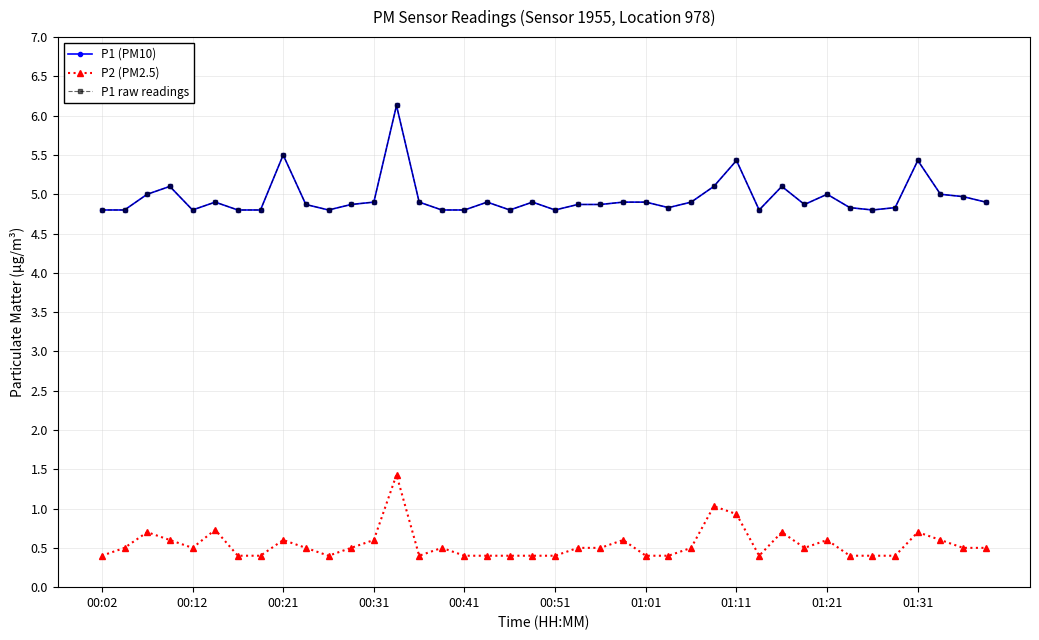

Reading left to right, extract all data points from this chart.

P1 (PM10): 4.8	4.8	5.0	5.1	4.8	4.9	4.8	4.8	5.5	4.9	4.8	4.9	4.9	6.1	4.9	4.8	4.8	4.9	4.8	4.9	4.8	4.9	4.9	4.9	4.9	4.8	4.9	5.1	5.4	4.8	5.1	4.9	5.0	4.8	4.8	4.8	5.4	5.0	5.0	4.9
P2 (PM2.5): 0.4	0.5	0.7	0.6	0.5	0.7	0.4	0.4	0.6	0.5	0.4	0.5	0.6	1.4	0.4	0.5	0.4	0.4	0.4	0.4	0.4	0.5	0.5	0.6	0.4	0.4	0.5	1.0	0.9	0.4	0.7	0.5	0.6	0.4	0.4	0.4	0.7	0.6	0.5	0.5
P1 raw readings: 4.8	4.8	5.0	5.1	4.8	4.9	4.8	4.8	5.5	4.9	4.8	4.9	4.9	6.1	4.9	4.8	4.8	4.9	4.8	4.9	4.8	4.9	4.9	4.9	4.9	4.8	4.9	5.1	5.4	4.8	5.1	4.9	5.0	4.8	4.8	4.8	5.4	5.0	5.0	4.9